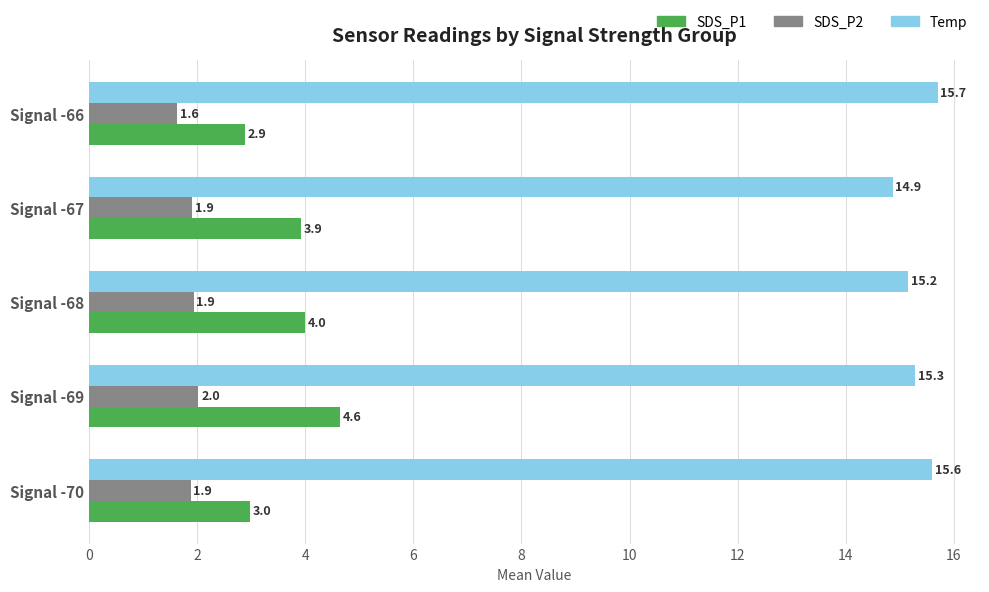

The value of SDS_P2 at Signal -69 is 2.0. True or false?

True